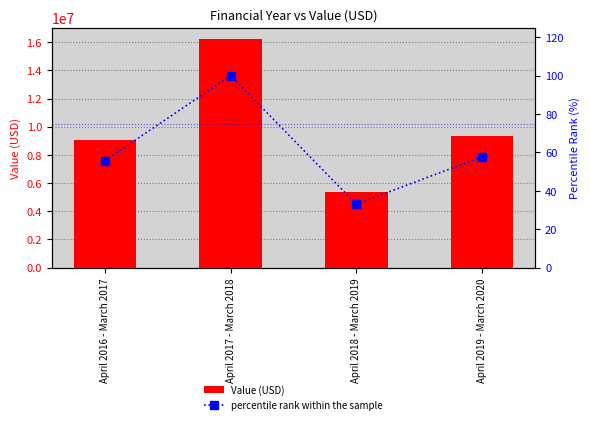

Are the bars horizontal?

No